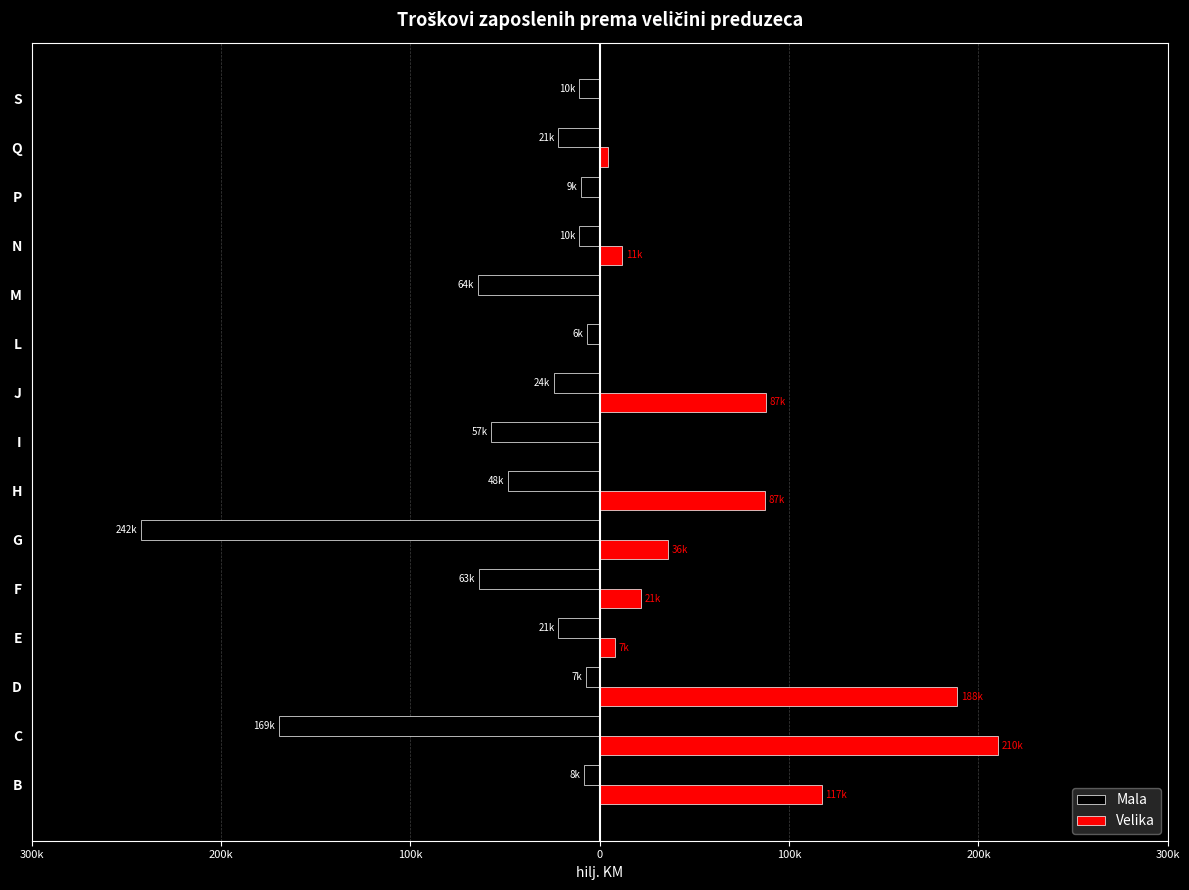

What are all the series names shown in the legend?

Mala, Velika